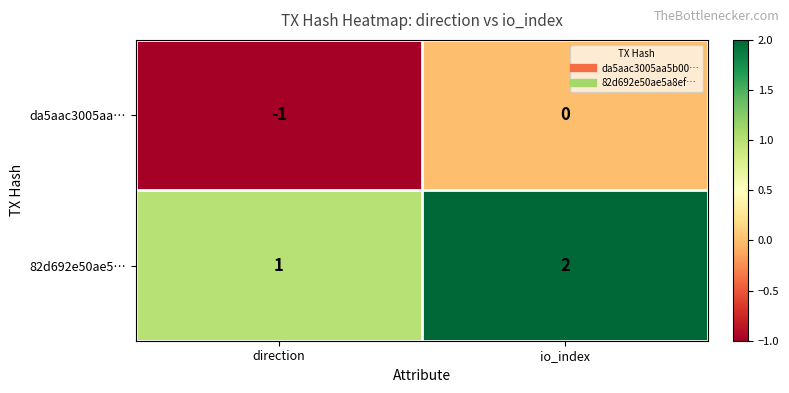

Reading left to right, extract all data points from this chart.

da5aac3005aa…: -1	0
82d692e50ae5…: 1	2